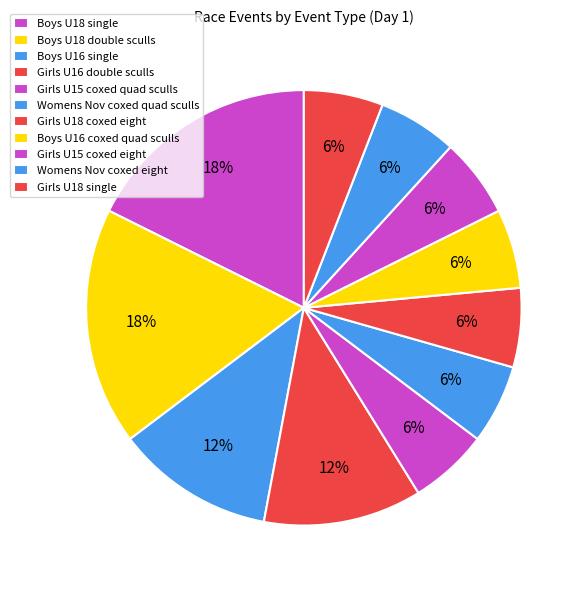

How many segments does this pie chart have?

11